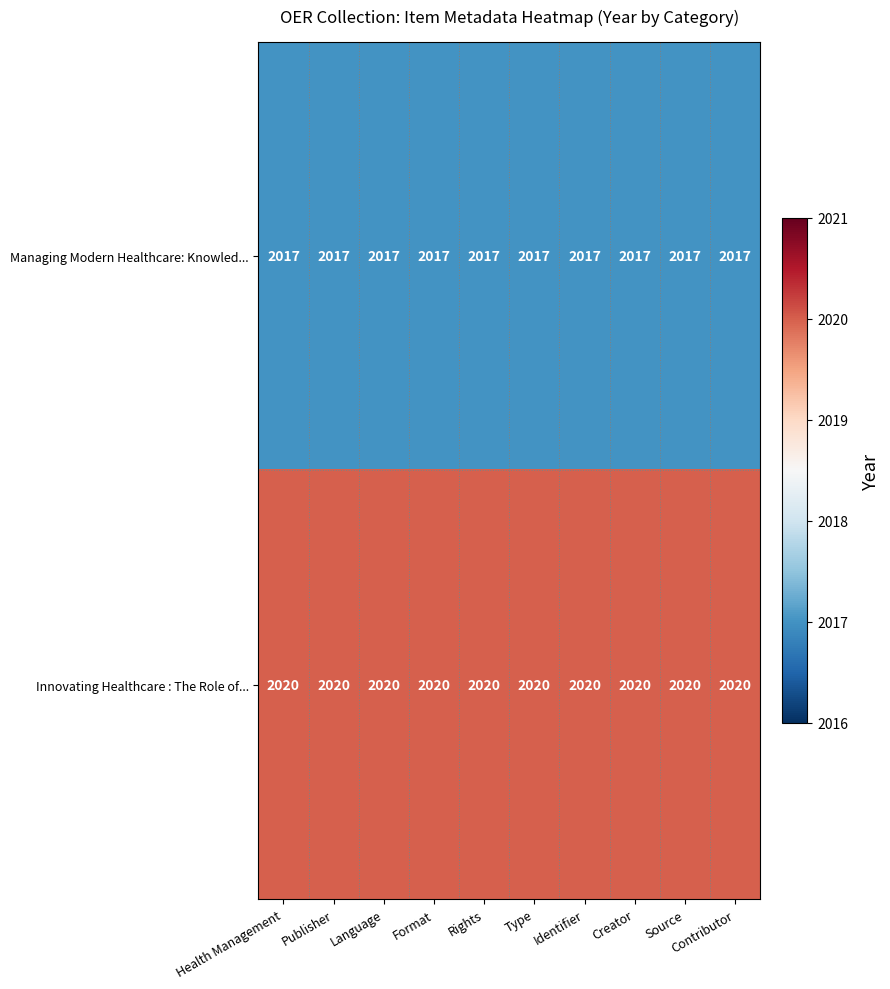

What is the sum of all Innovating Healthcare : The Role of... values?

20200